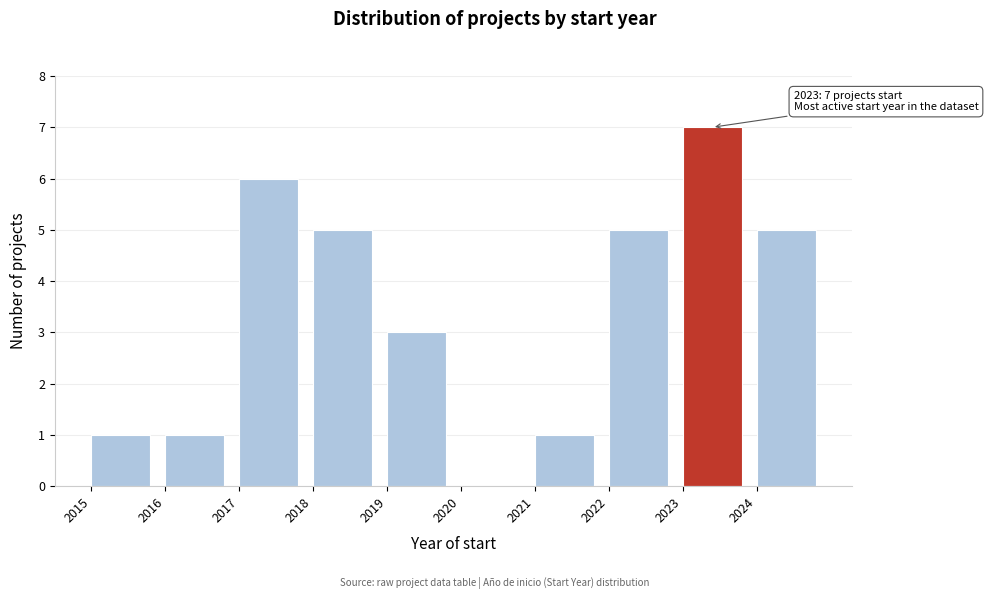

Which range on the x-axis has the tallest bar?

2023 to 2024